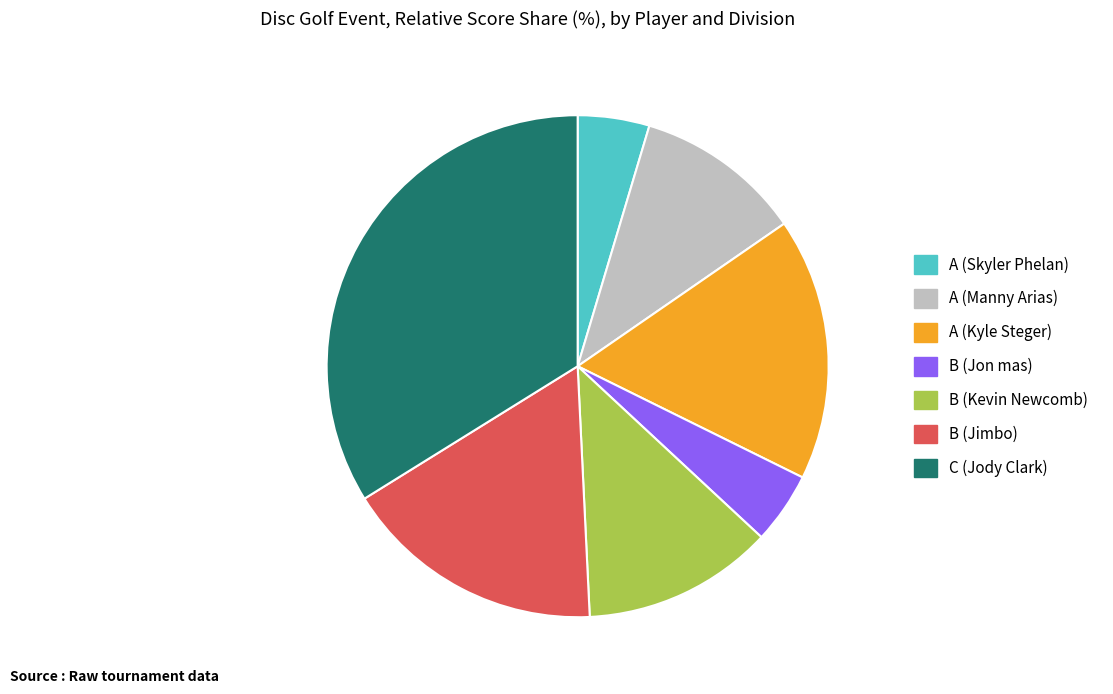

How many segments does this pie chart have?

7